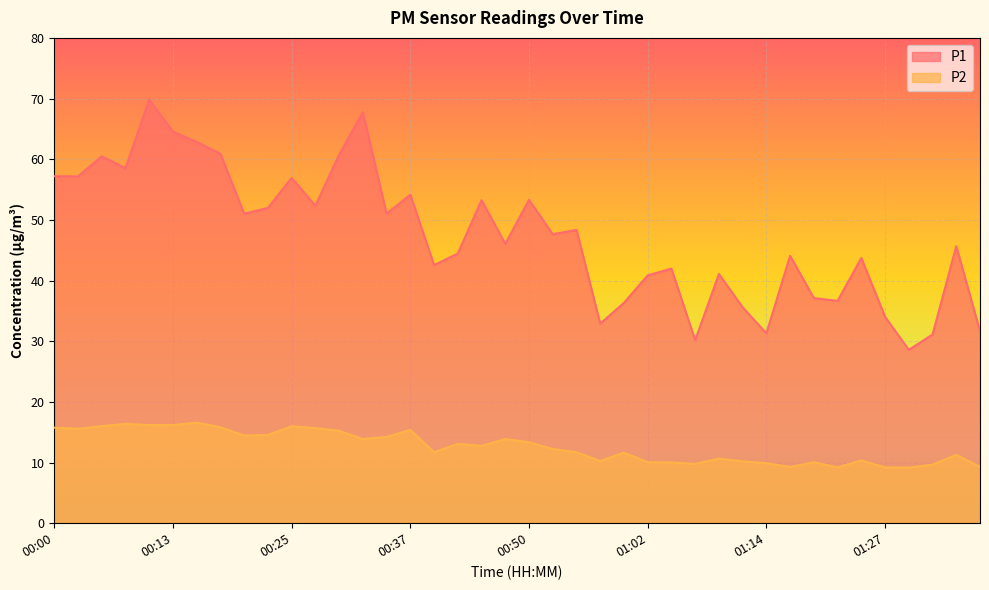

What is the label of the 11th point from the right?

01:12